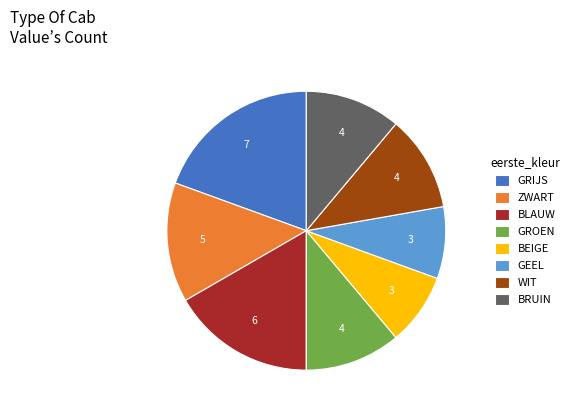

How many slices are in this pie chart?

8